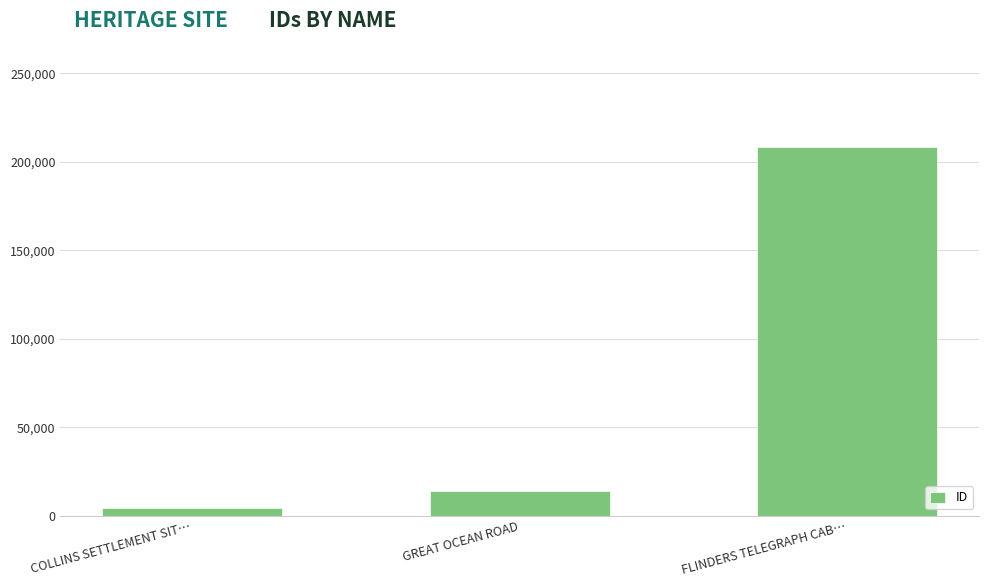

At which label is the value closest to 106430?

GREAT OCEAN ROAD